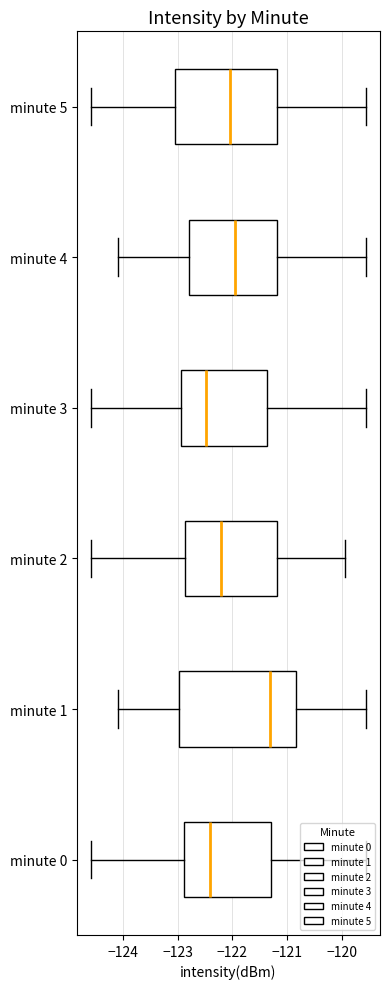

What is the lowest value of the 5 series?

-124.6